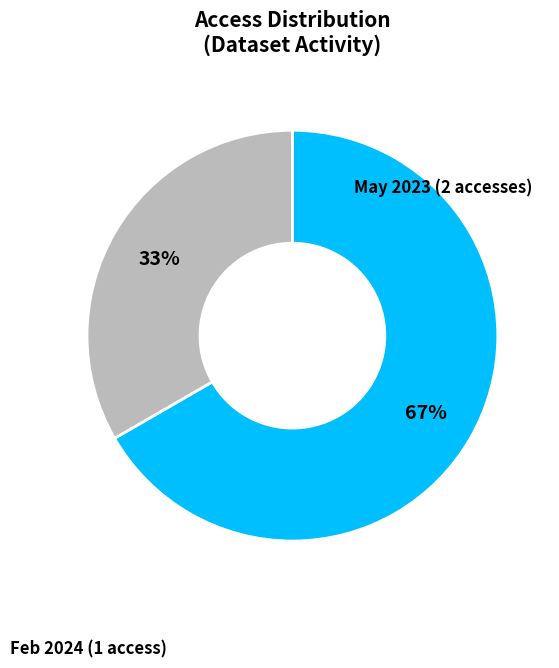

To the nearest percent, what percentage of the pie is May 2023 (2 accesses)?

67%